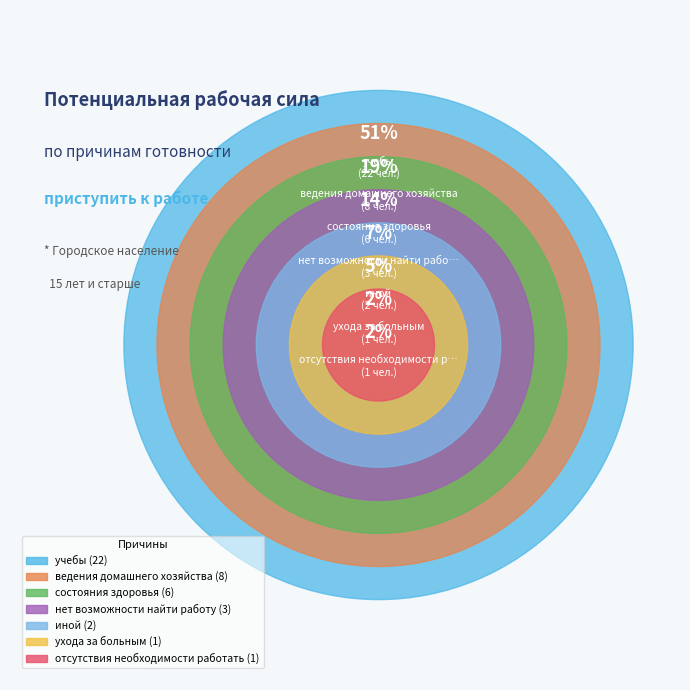

Which category accounts for the majority?

учебы